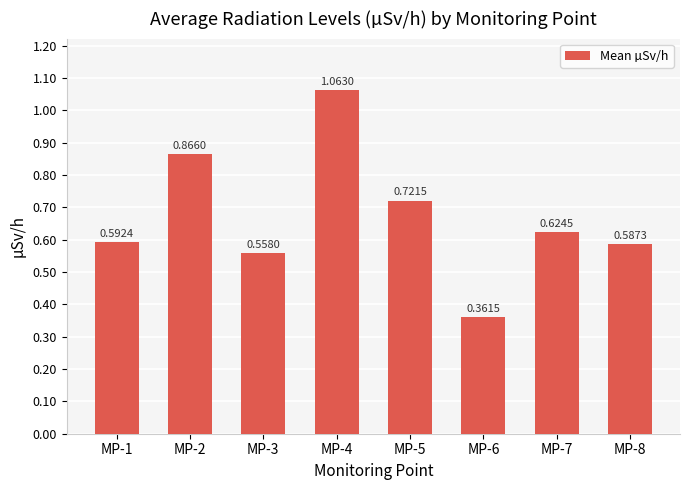

What is the change in value from MP-6 to MP-8?

+0.2